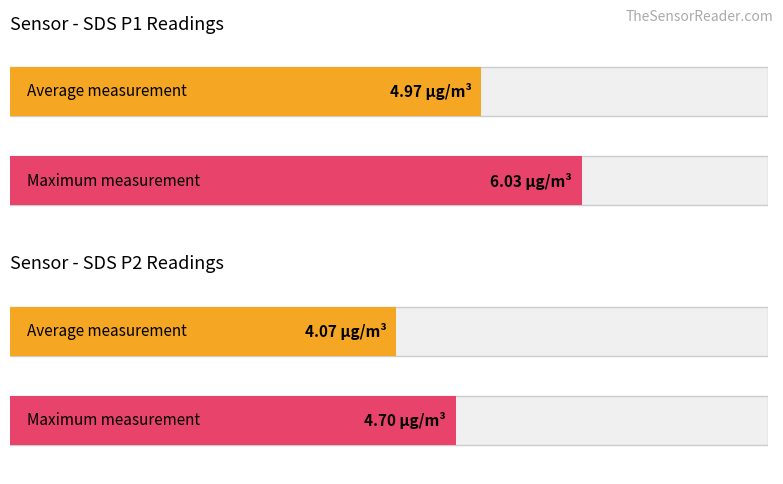

List the series in order of their peak value, highest first.

SDS_P1, SDS_P2